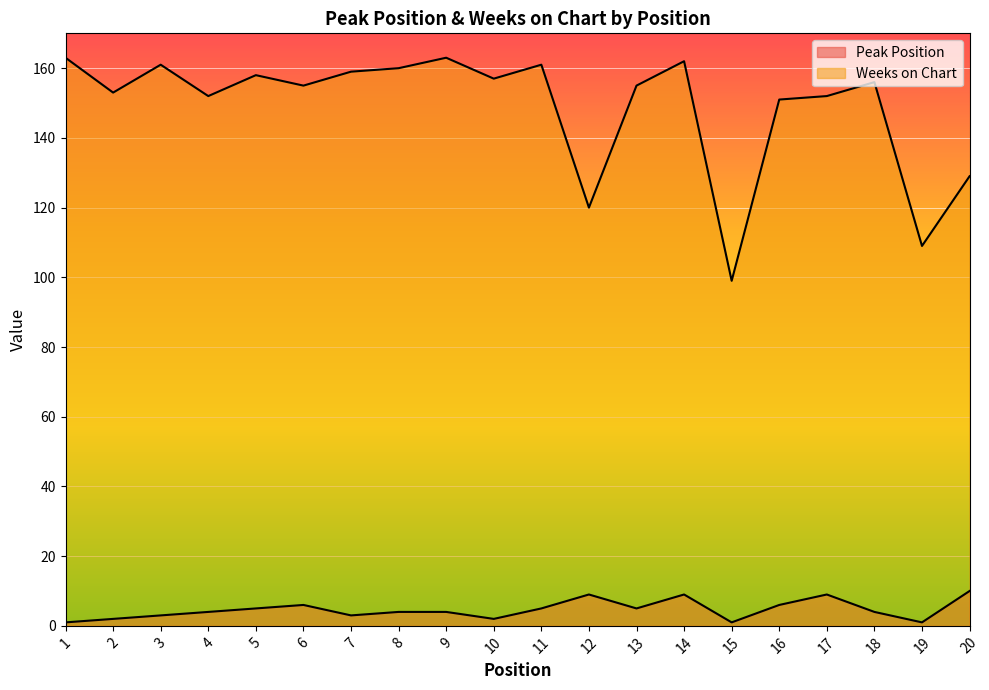

What is the difference between the maximum and second lowest values in the Weeks on Chart series?

54